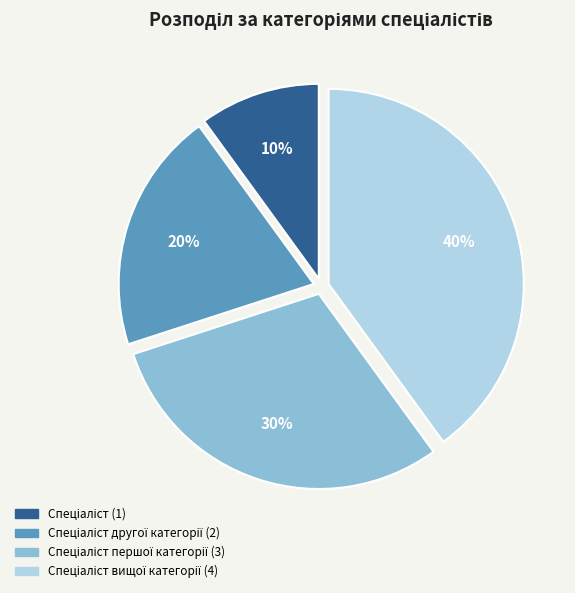

Is there a majority slice in this chart?

No